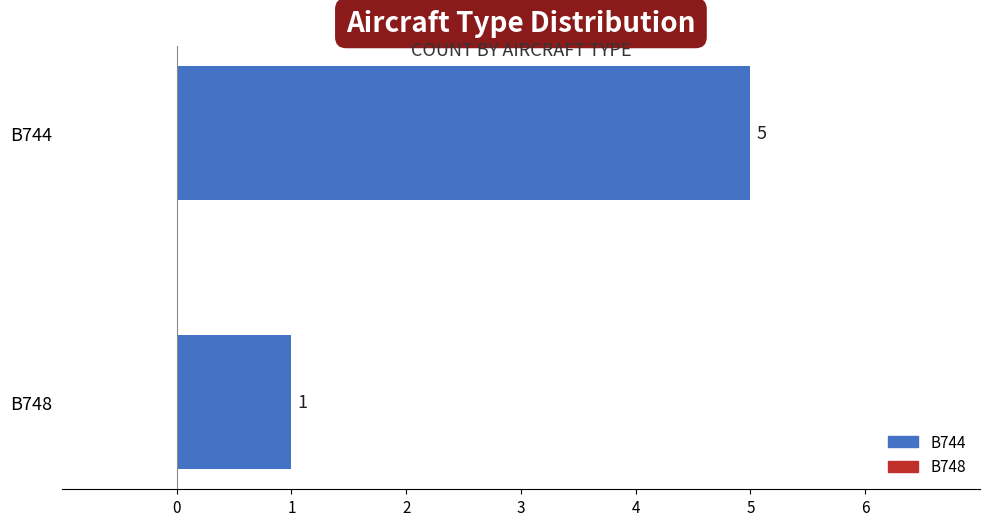

What is the difference between the maximum and minimum values?

4